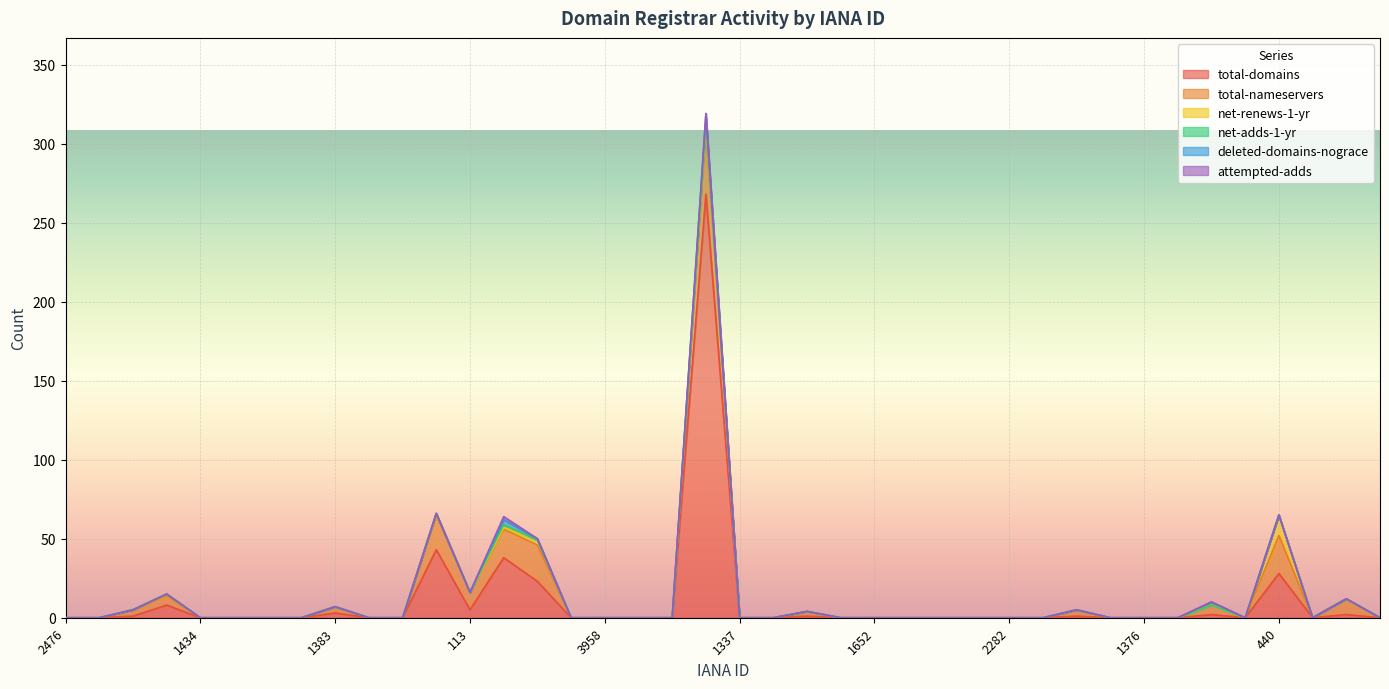

Reading left to right, transcribe all the data shown in this chart.

total-domains: 2476=0	447=0	73=1	1291=8	1434=0	1110=0	3939=0	1373=0	1383=3	143=0	3245=0	48=43	113=5	472=38	463=23	401=0	3958=0	3917=0	1655=0	1861=268	1337=0	1587=0	1649=1	1436=0	1652=0	1068=0	841=0	1864=0	2282=0	3768=0	1250=1	697=0	1376=0	1403=0	809=2	68=0	440=28	1728=0	9999=2	1446=0
total-nameservers: 2476=0	447=0	73=4	1291=6	1434=0	1110=0	3939=0	1373=0	1383=4	143=0	3245=0	48=22	113=11	472=18	463=23	401=0	3958=0	3917=0	1655=0	1861=43	1337=0	1587=0	1649=3	1436=0	1652=0	1068=0	841=0	1864=0	2282=0	3768=0	1250=4	697=0	1376=0	1403=0	809=6	68=0	440=24	1728=0	9999=10	1446=0
net-renews-1-yr: 2476=0	447=0	73=0	1291=1	1434=0	1110=0	3939=0	1373=0	1383=0	143=0	3245=0	48=1	113=0	472=1	463=3	401=0	3958=0	3917=0	1655=0	1861=3	1337=0	1587=0	1649=0	1436=0	1652=0	1068=0	841=0	1864=0	2282=0	3768=0	1250=0	697=0	1376=0	1403=0	809=0	68=0	440=13	1728=0	9999=0	1446=0
net-adds-1-yr: 2476=0	447=0	73=0	1291=0	1434=0	1110=0	3939=0	1373=0	1383=0	143=0	3245=0	48=0	113=0	472=2	463=0	401=0	3958=0	3917=0	1655=0	1861=0	1337=0	1587=0	1649=0	1436=0	1652=0	1068=0	841=0	1864=0	2282=0	3768=0	1250=0	697=0	1376=0	1403=0	809=0	68=0	440=0	1728=0	9999=0	1446=0
deleted-domains-nograce: 2476=0	447=0	73=0	1291=0	1434=0	1110=0	3939=0	1373=0	1383=0	143=0	3245=0	48=0	113=0	472=3	463=1	401=0	3958=0	3917=0	1655=0	1861=5	1337=0	1587=0	1649=0	1436=0	1652=0	1068=0	841=0	1864=0	2282=0	3768=0	1250=0	697=0	1376=0	1403=0	809=2	68=0	440=0	1728=0	9999=0	1446=0
attempted-adds: 2476=0	447=0	73=0	1291=0	1434=0	1110=0	3939=0	1373=0	1383=0	143=0	3245=0	48=0	113=0	472=2	463=0	401=0	3958=0	3917=0	1655=0	1861=0	1337=0	1587=0	1649=0	1436=0	1652=0	1068=0	841=0	1864=0	2282=0	3768=0	1250=0	697=0	1376=0	1403=0	809=0	68=0	440=0	1728=0	9999=0	1446=0